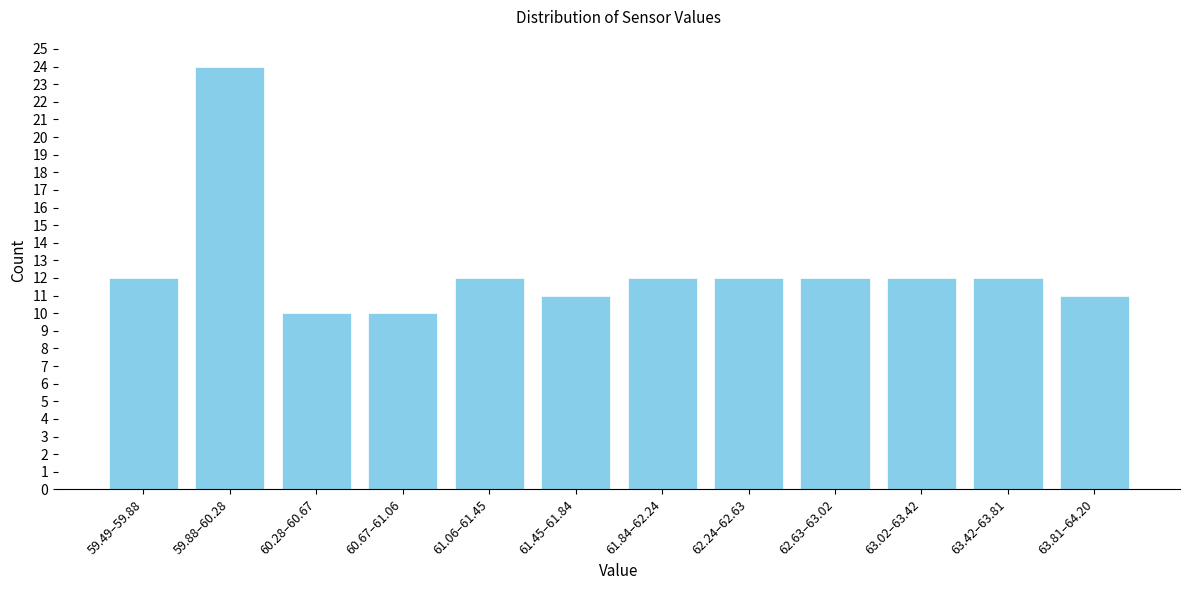

Reading right to left, what are all the values shown in this chart?

11	12	12	12	12	12	11	12	10	10	24	12